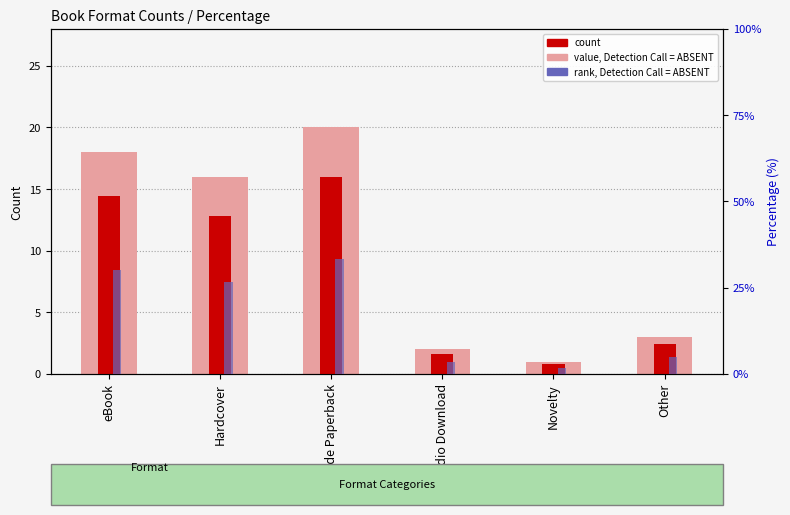

At which label does value, Detection Call = ABSENT reach its minimum?

Novelty